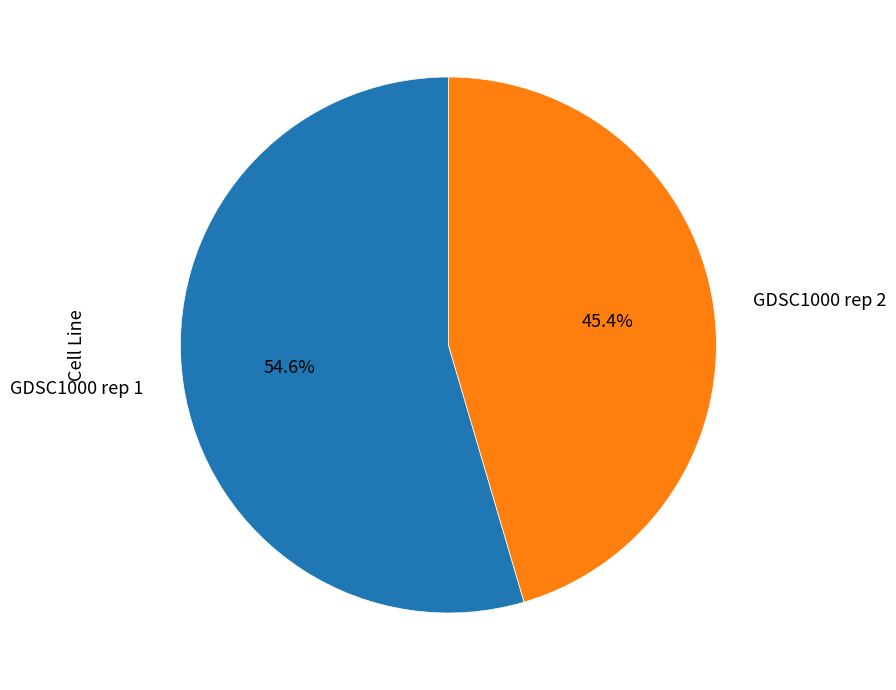

How many slices are in this pie chart?

2